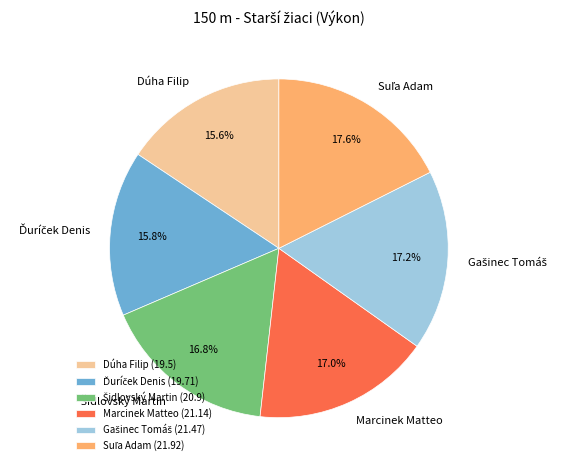

To the nearest percent, what is the average slice percentage?

17%